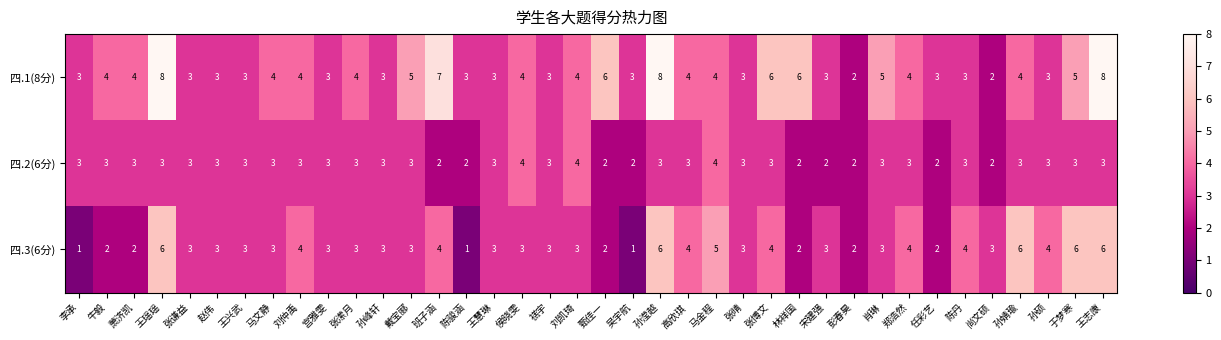

The value of 四.1(8分) at 孙婧瑜 is 4. True or false?

True